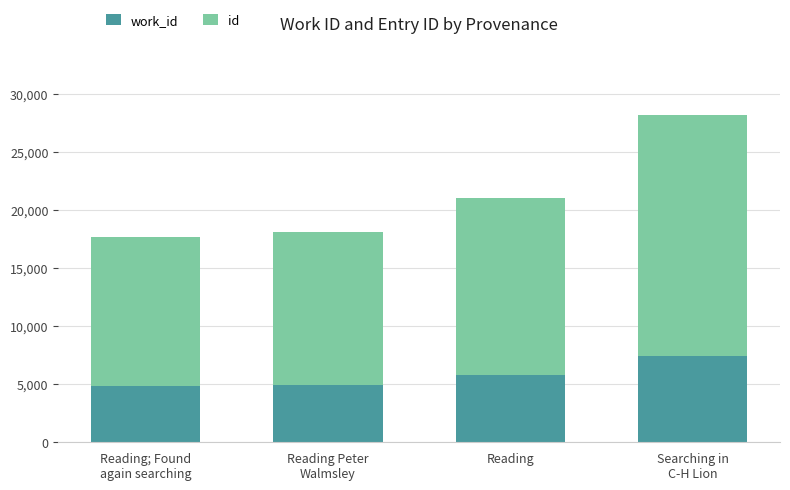

Which category has the lowest value in the work_id series?

Reading; Found
again searching